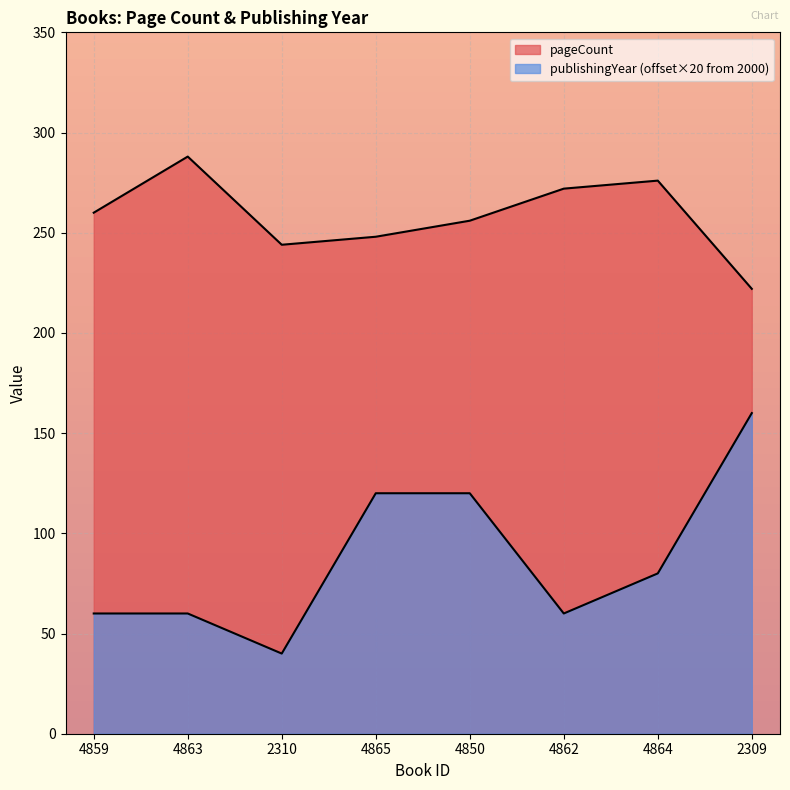

True or false: publishingYear and pageCount intersect in this chart.

False